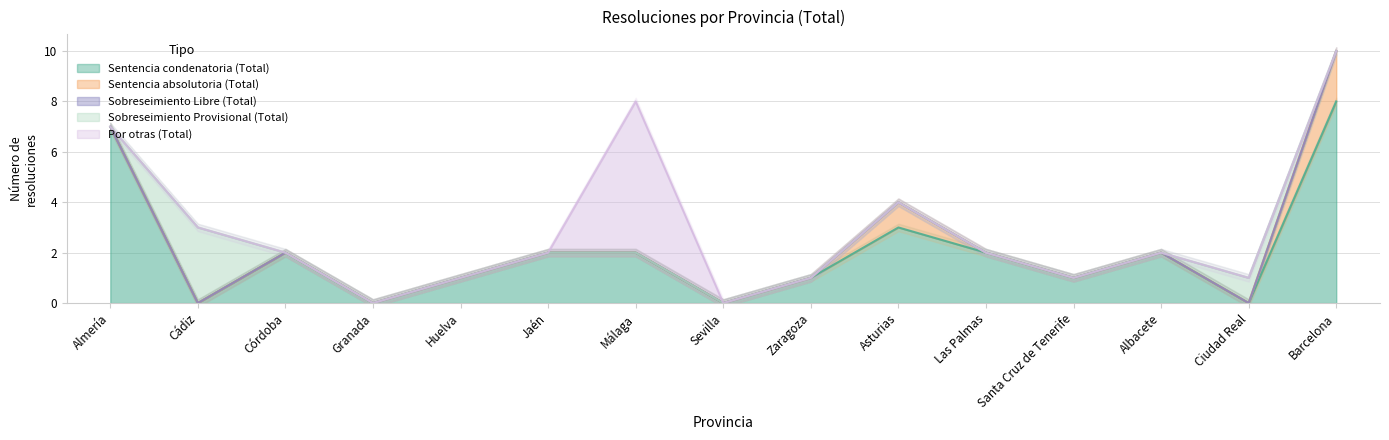

Which category has the highest value in the Sentencia condenatoria (Total) series?

Barcelona